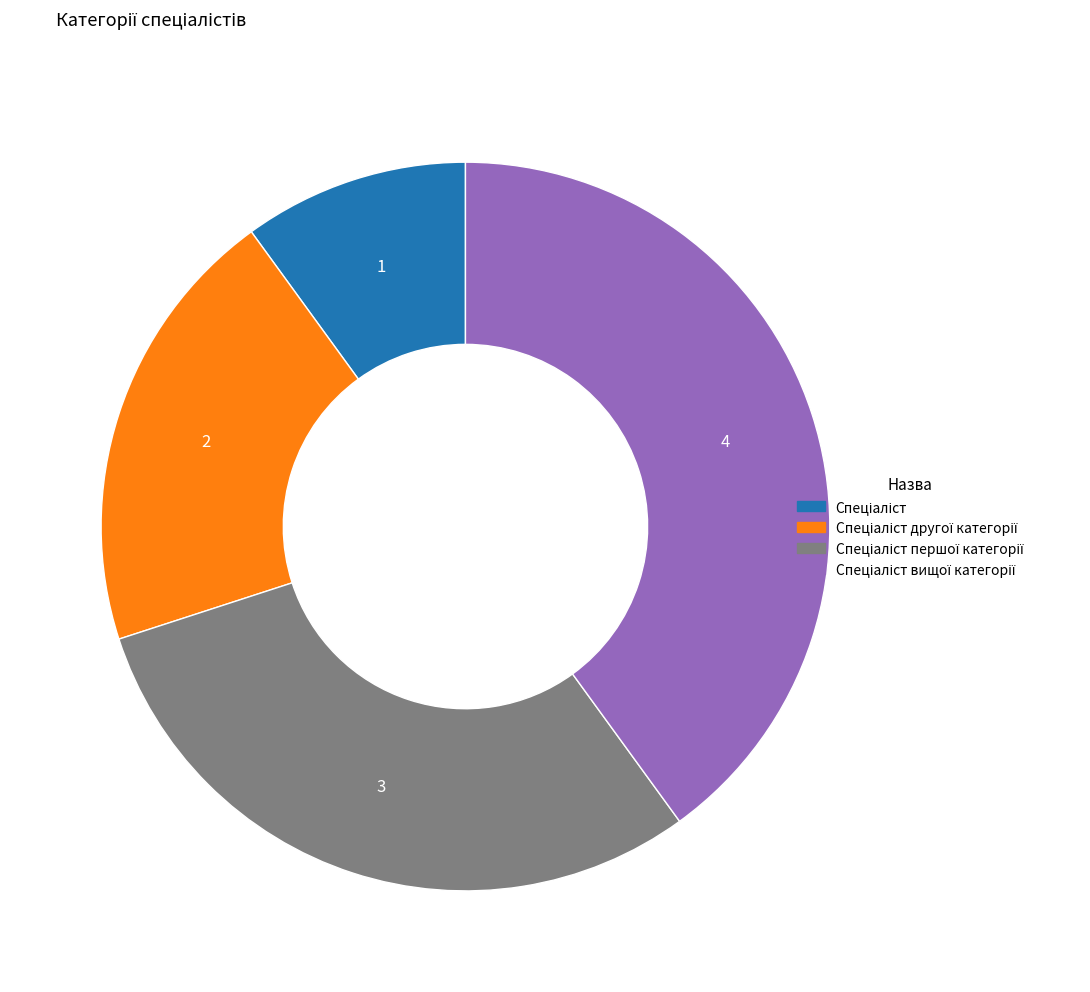

Is there any slice that represents more than half of the pie?

No